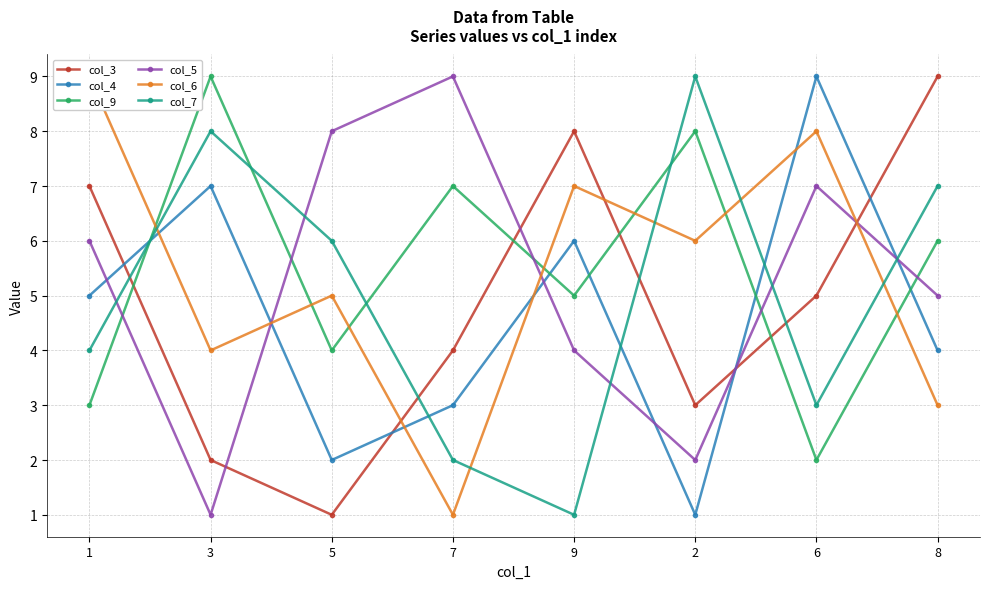

At how many categories does at least one series exceed 6?

8